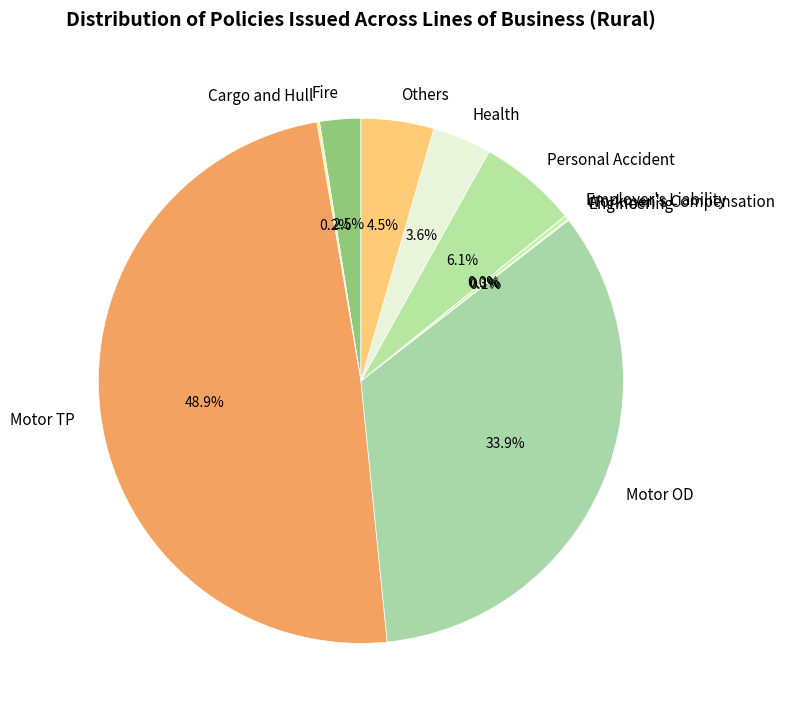

Between Motor TP and Motor OD, which is larger?

Motor TP